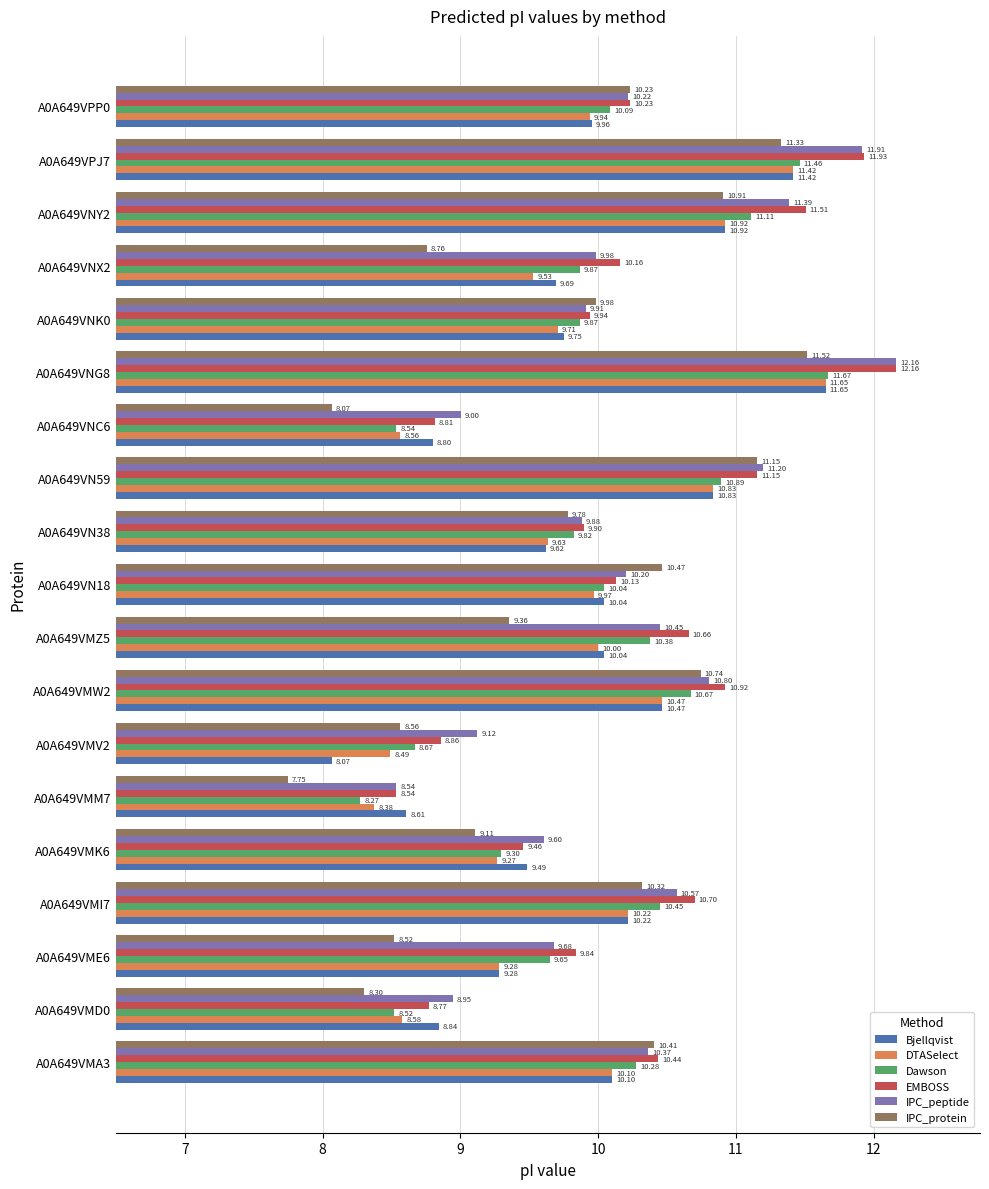

Which series has the largest range (max minus min)?

IPC_protein